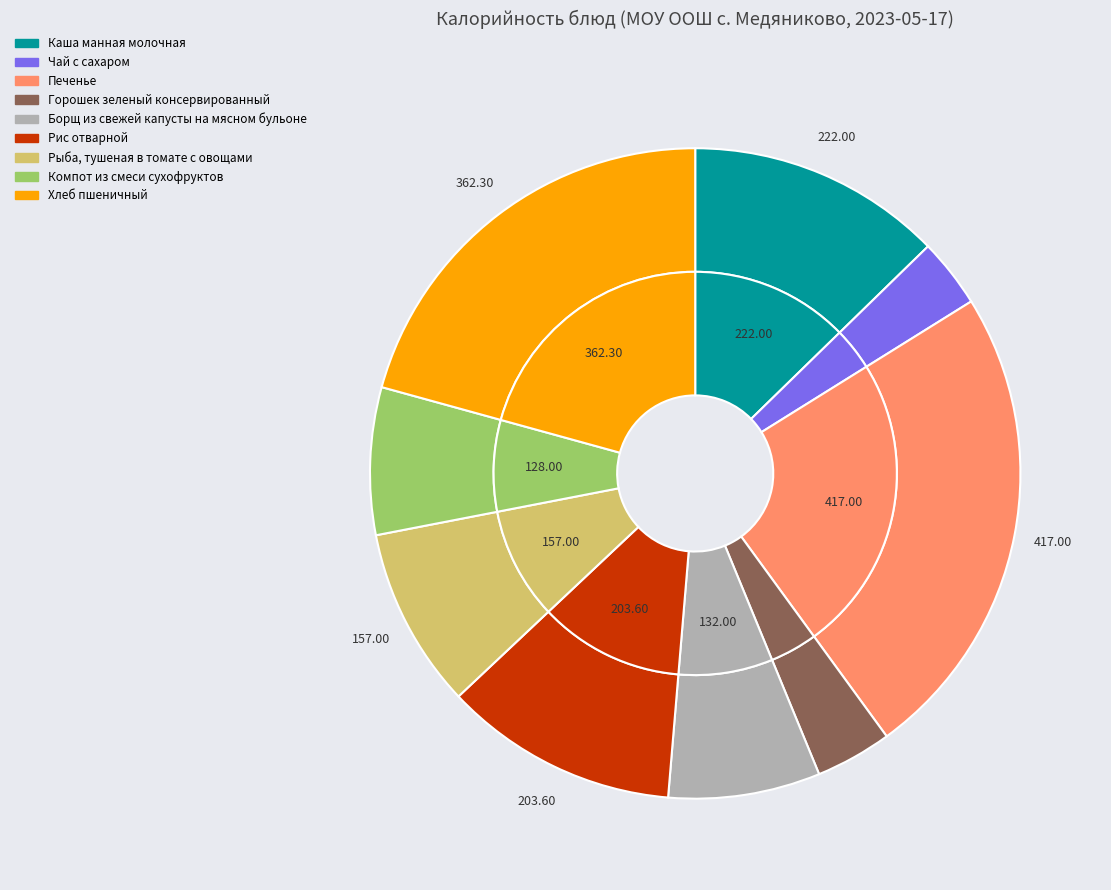

True or false: Рис отварной accounts for 12% of the total.

True